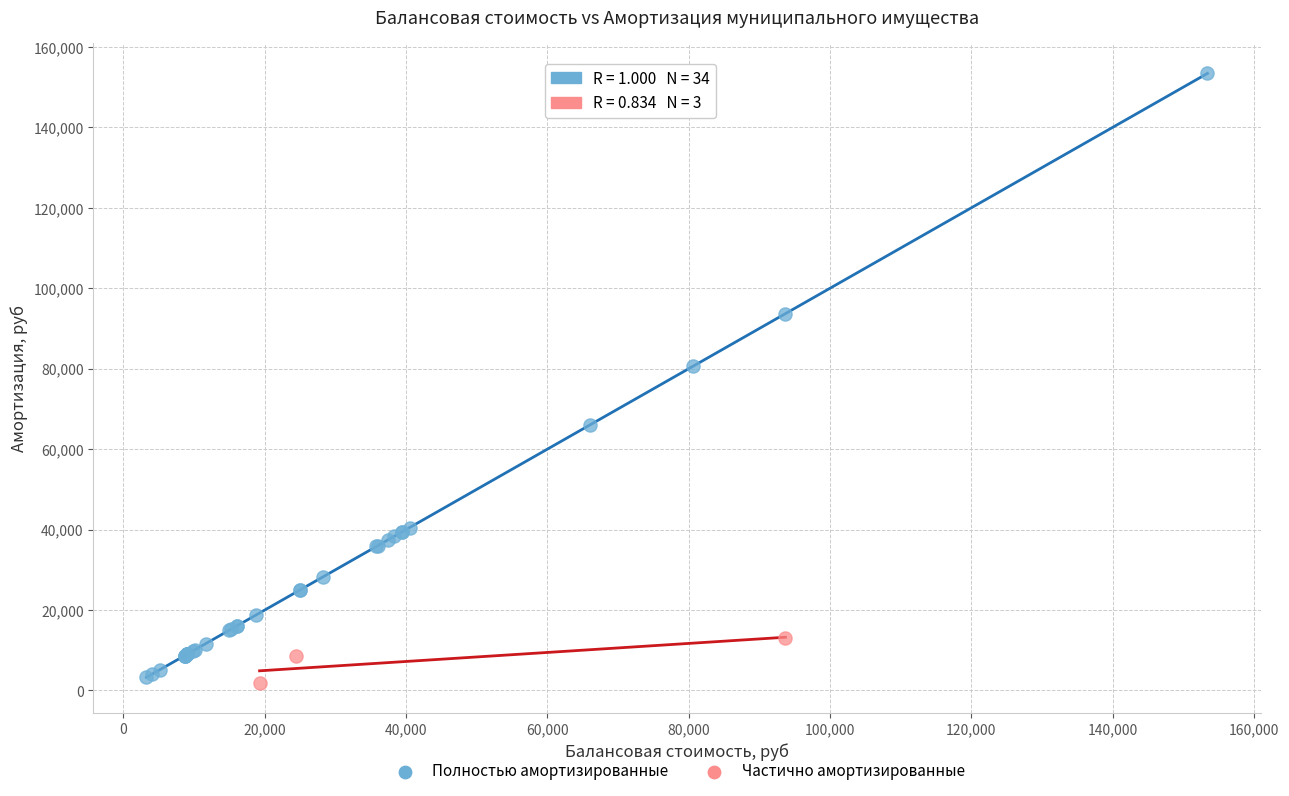

Which series contains the highest Y value?

Полностью амортизированные